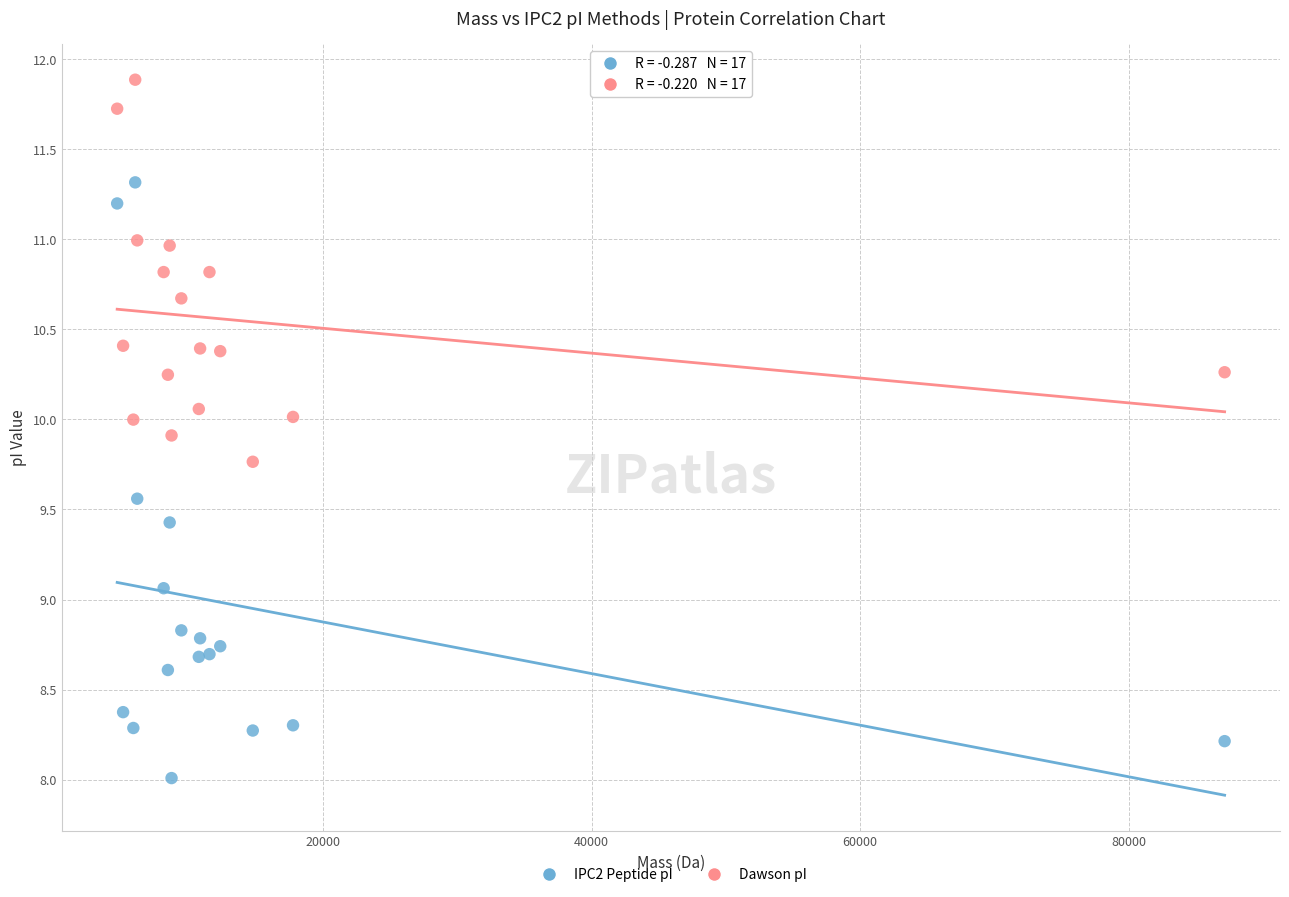

Across all series, what Y value is closest to 9?

9.1